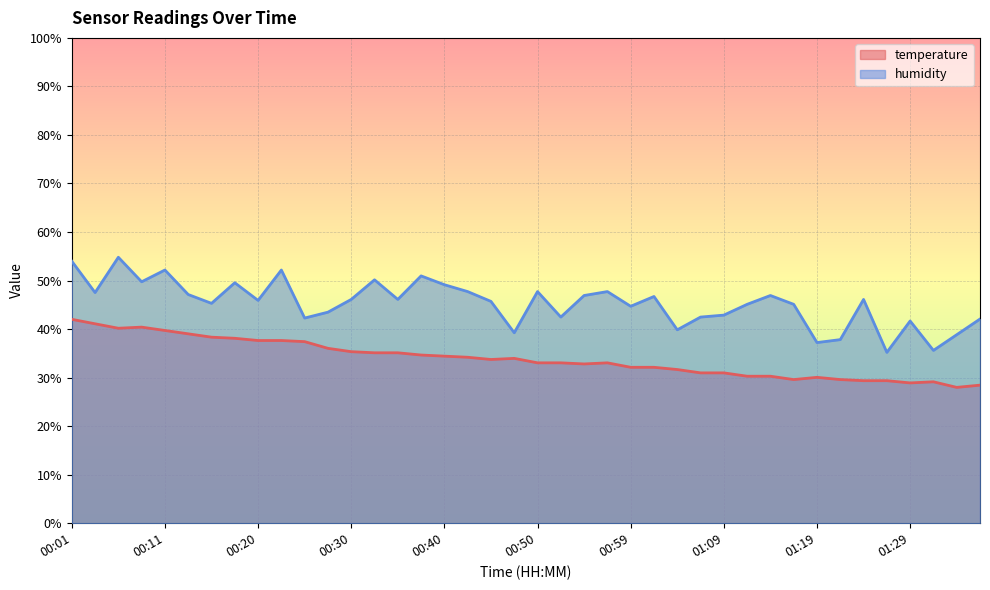

Rank the series at 00:11 from highest to lowest value.

humidity, temperature